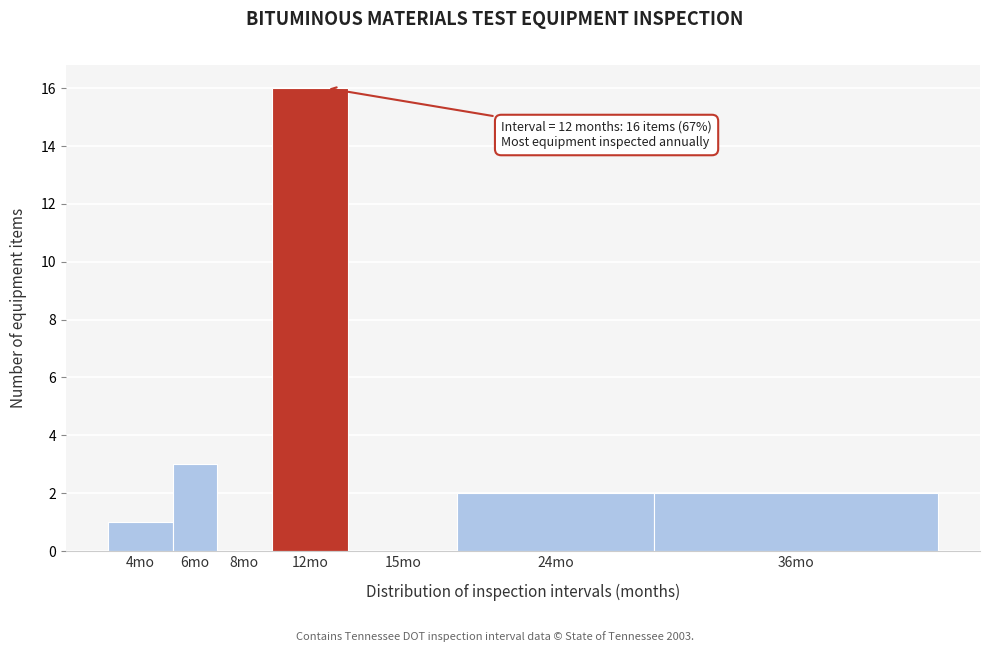

Reading left to right, transcribe all the data shown in this chart.

4mo=1	6mo=3	8mo=0	12mo=16	15mo=0	24mo=2	36mo=2